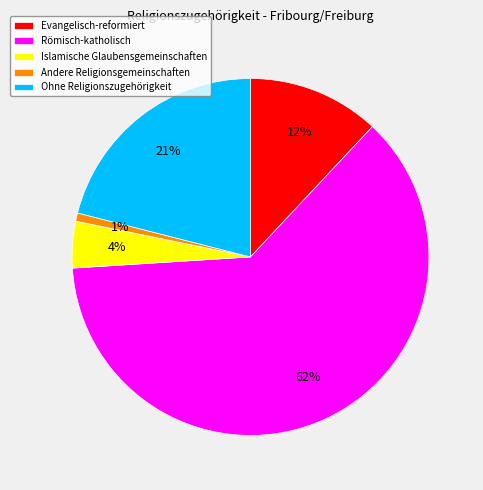

To the nearest percent, what percentage of the pie is Römisch-katholisch?

62%